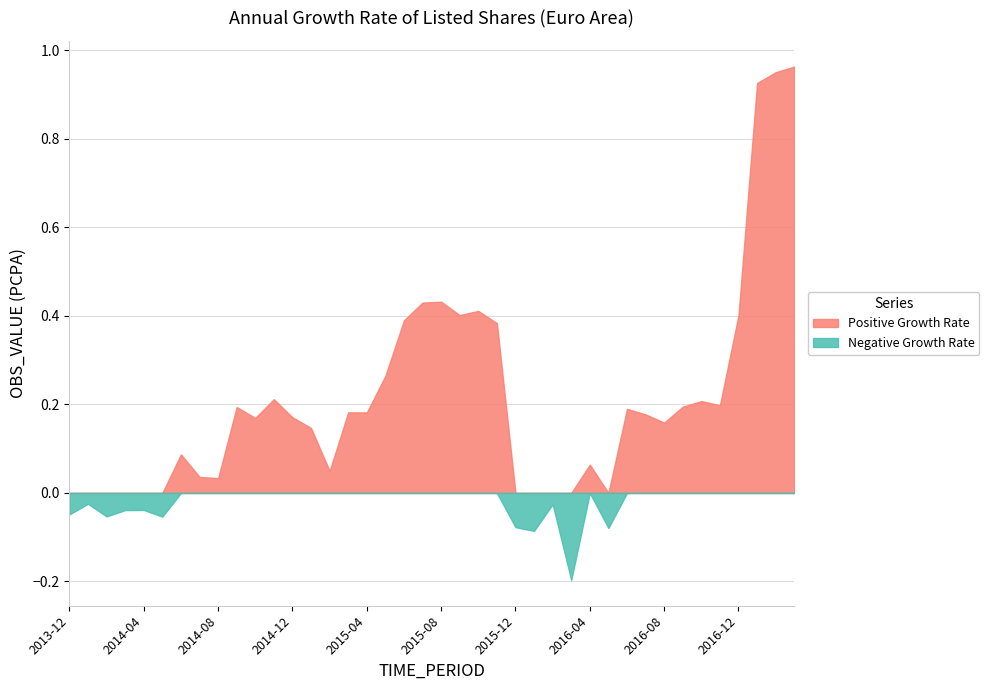

What is the spread (max minus min) of values at 2016-12?

0.4